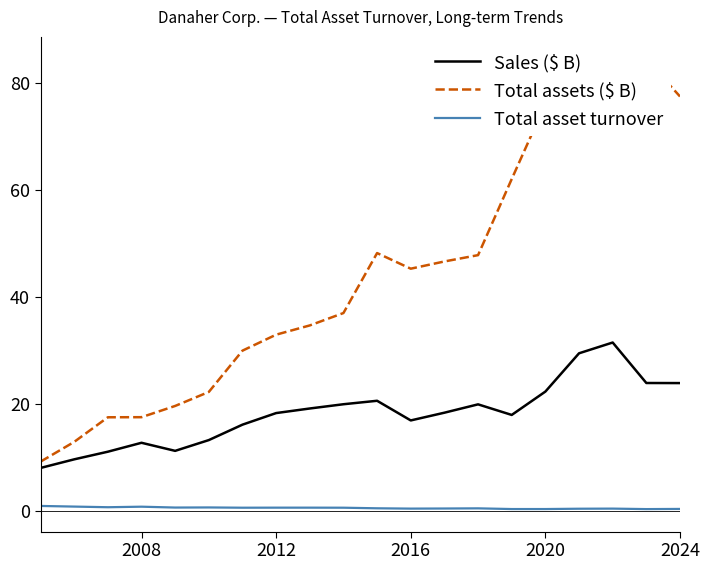

True or false: Total asset turnover and Sales ($ B) cross at least once.

False